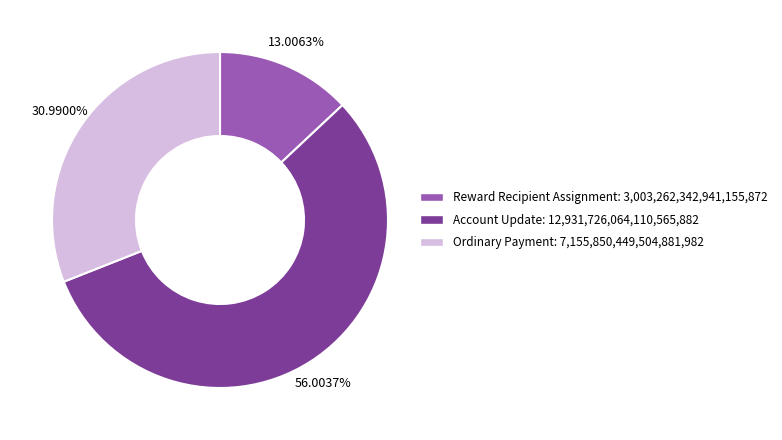

Approximately how many times larger is the value at Reward Recipient Assignment compared to Account Update?

0.2